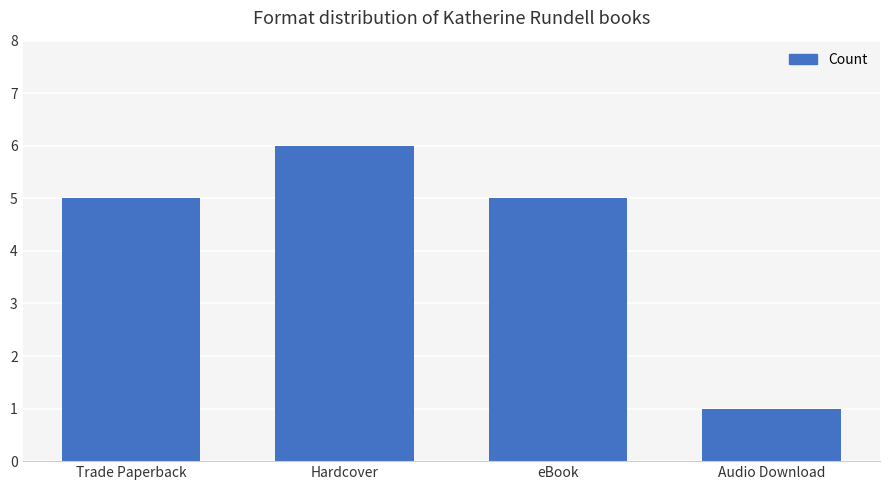

Reading right to left, what are all the values shown in this chart?

1	5	6	5